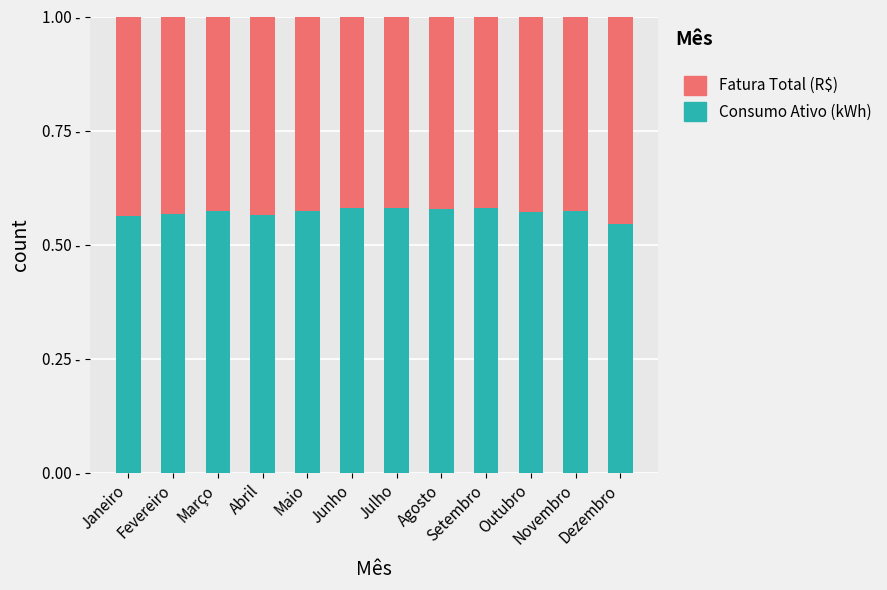

The Fatura Total (R$) series shows 0.4 at Abril. True or false?

True